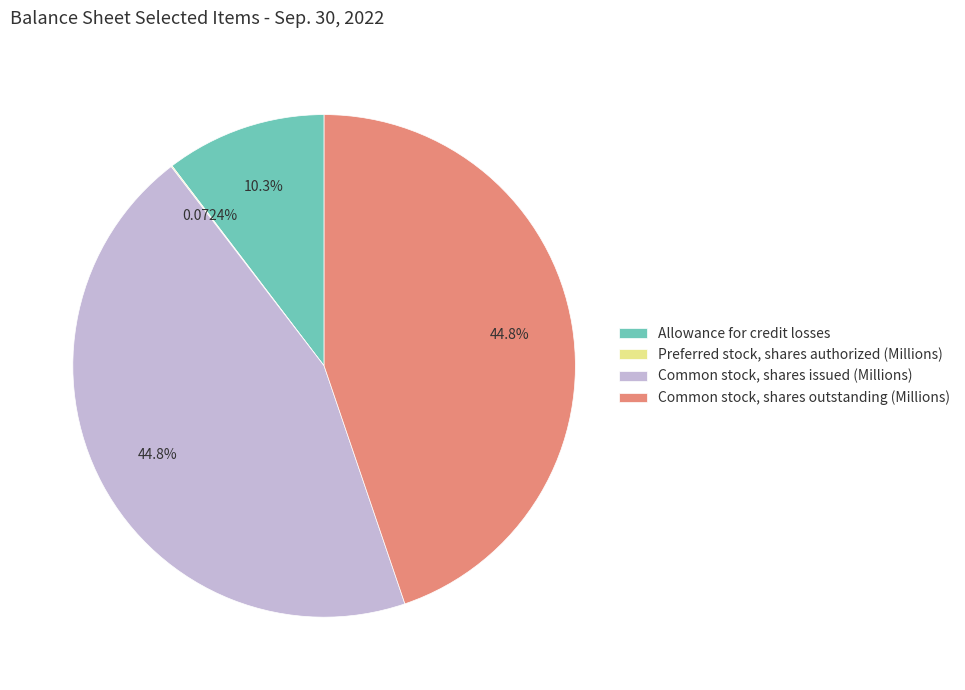

Does any single category account for the majority?

No